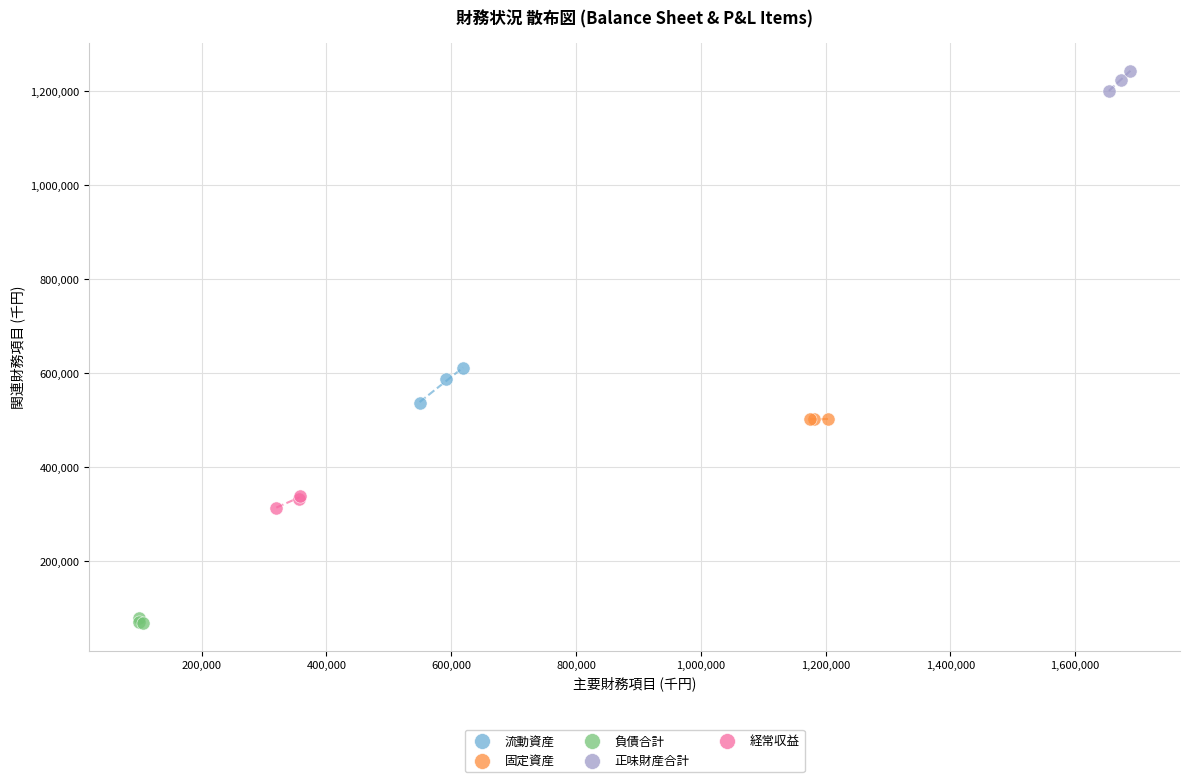

Which series contains the lowest Y value?

負債合計